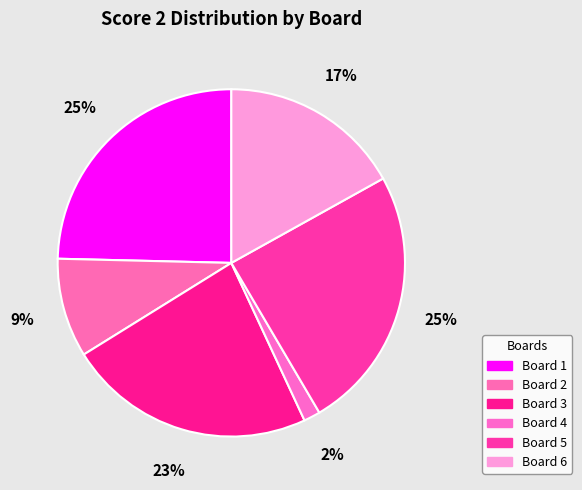

To the nearest percent, what is the combined percentage of Board 2 and Board 5?

34%